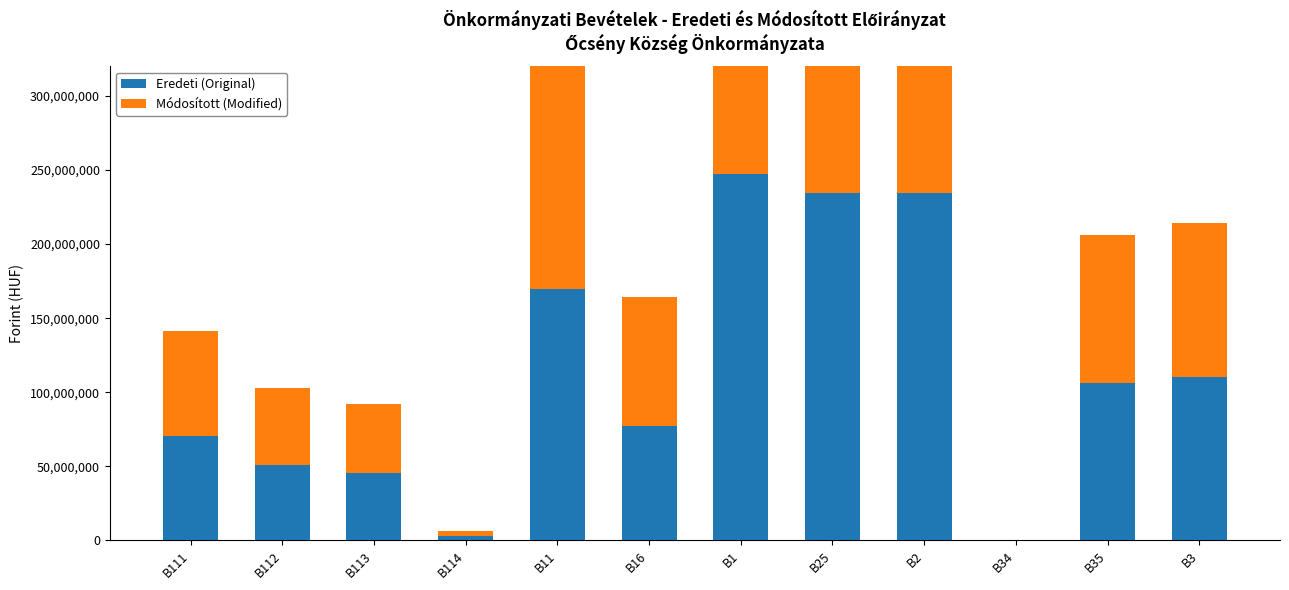

Which series has the largest range (max minus min)?

Módosított (Modified)